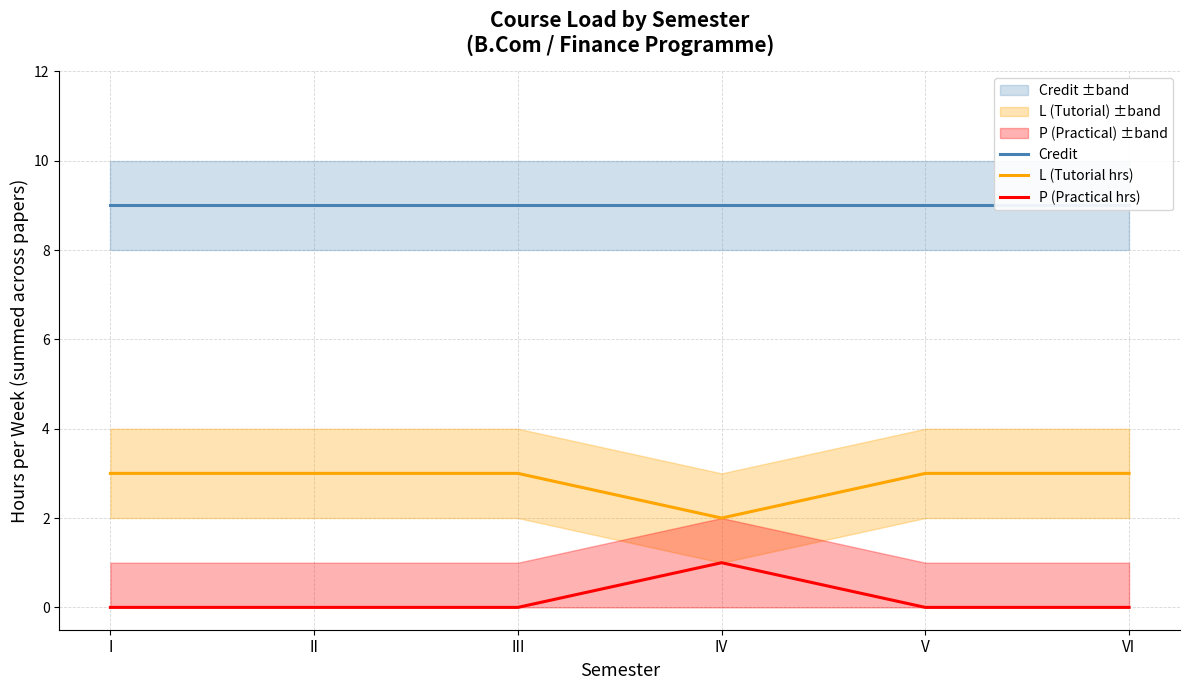

Reading left to right, what are all the values shown in this chart?

Credit: 9	9	9	9	9	9
L (Tutorial hrs): 3	3	3	2	3	3
P (Practical hrs): 0	0	0	1	0	0